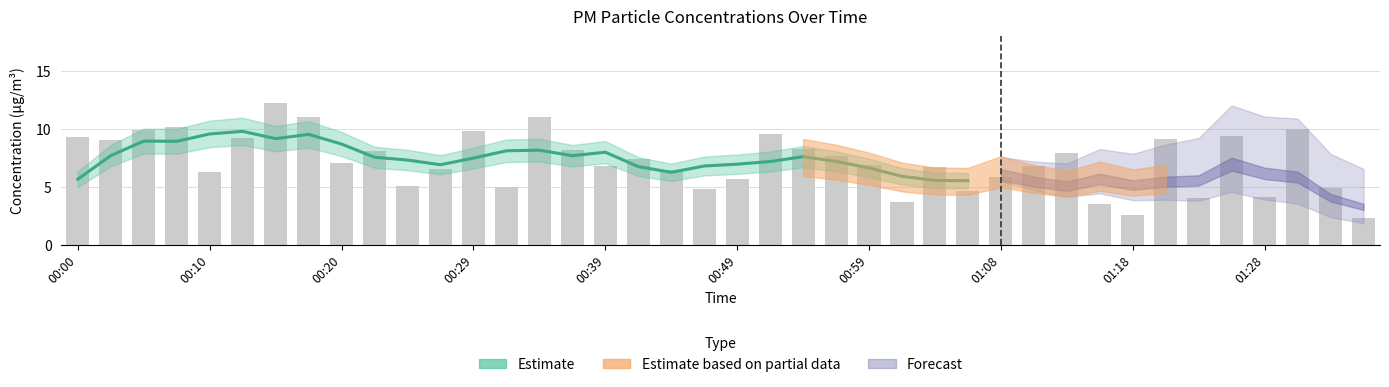

What position from the left is 00:05?

3